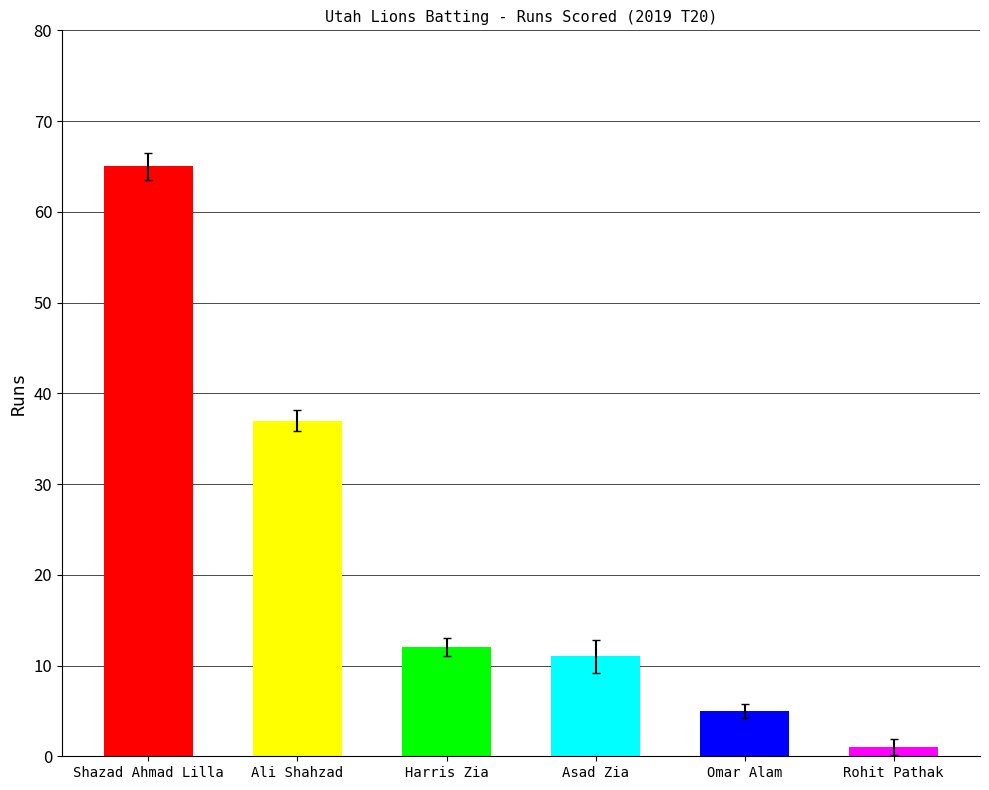

Reading left to right, transcribe all the data shown in this chart.

Shazad Ahmad Lilla=65	Ali Shahzad=37	Harris Zia=12	Asad Zia=11	Omar Alam=5	Rohit Pathak=1